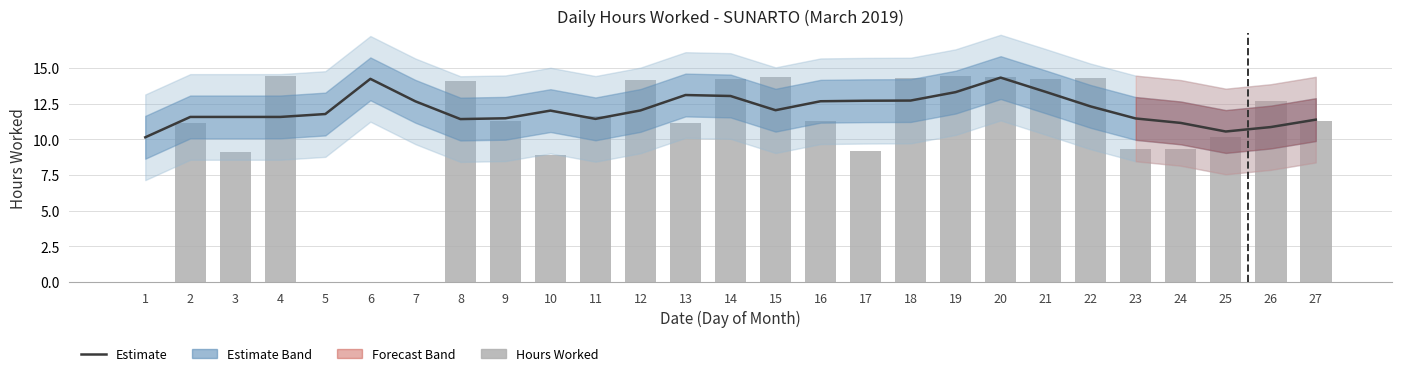

Rank the series by their average value, from lowest to highest.

Hours Worked, Estimate